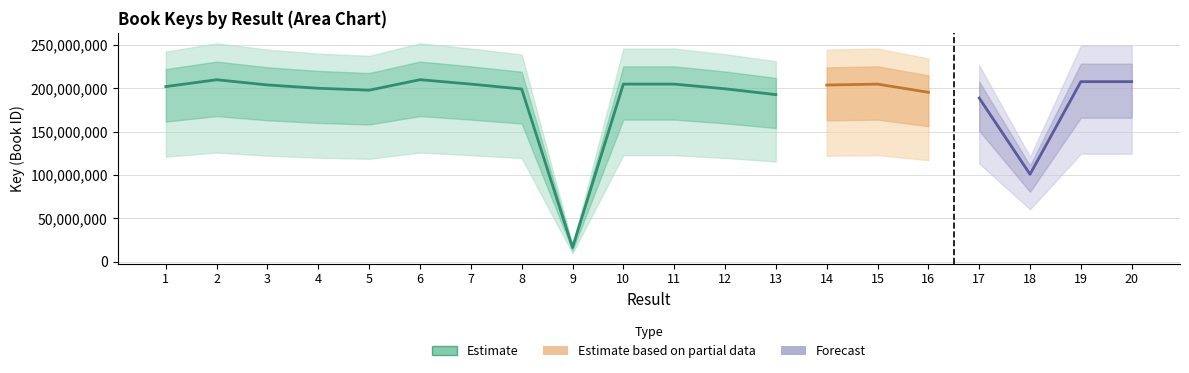

At which label is the value closest to 113178481?

18